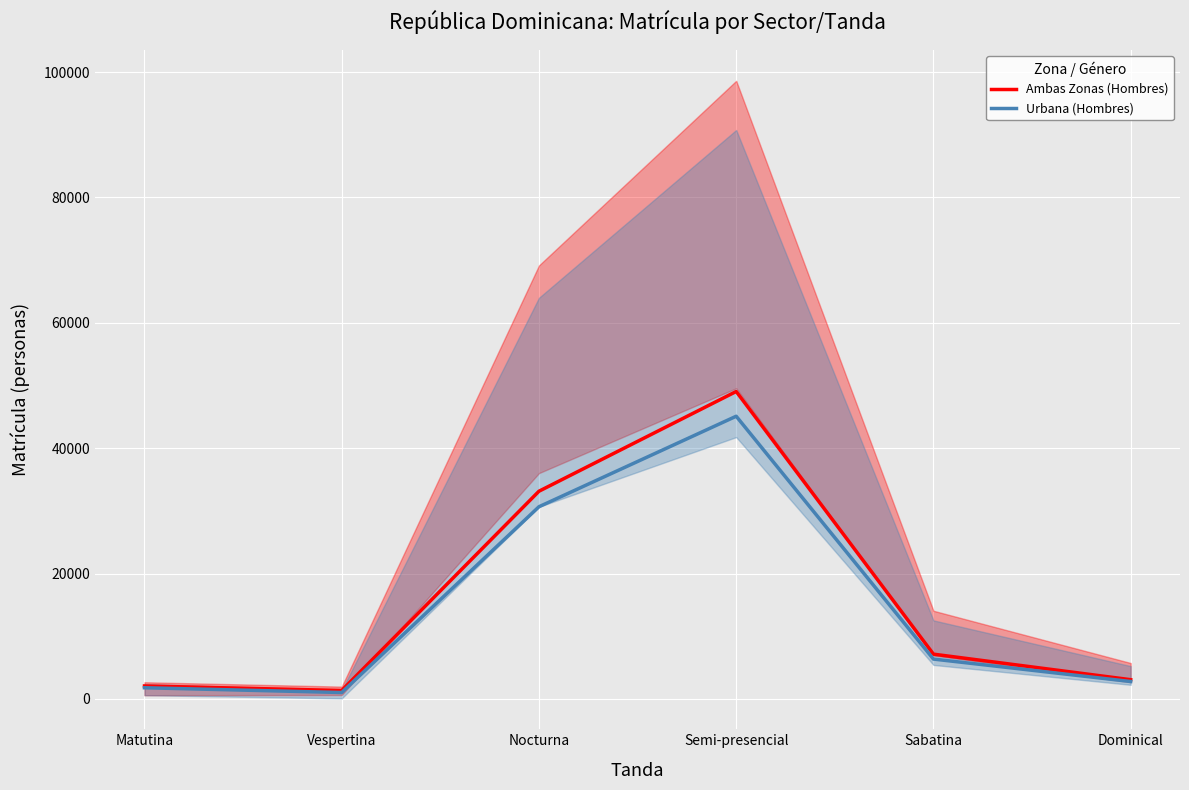

Where is the first local maximum for Ambas Zonas (Hombres)?

Semi-presencial